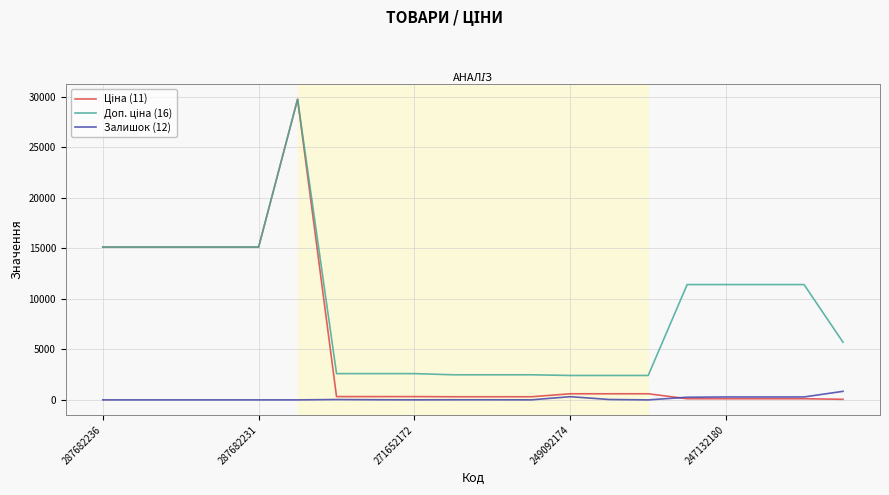

At which label does Ціна (11) first exceed 324?

287682236